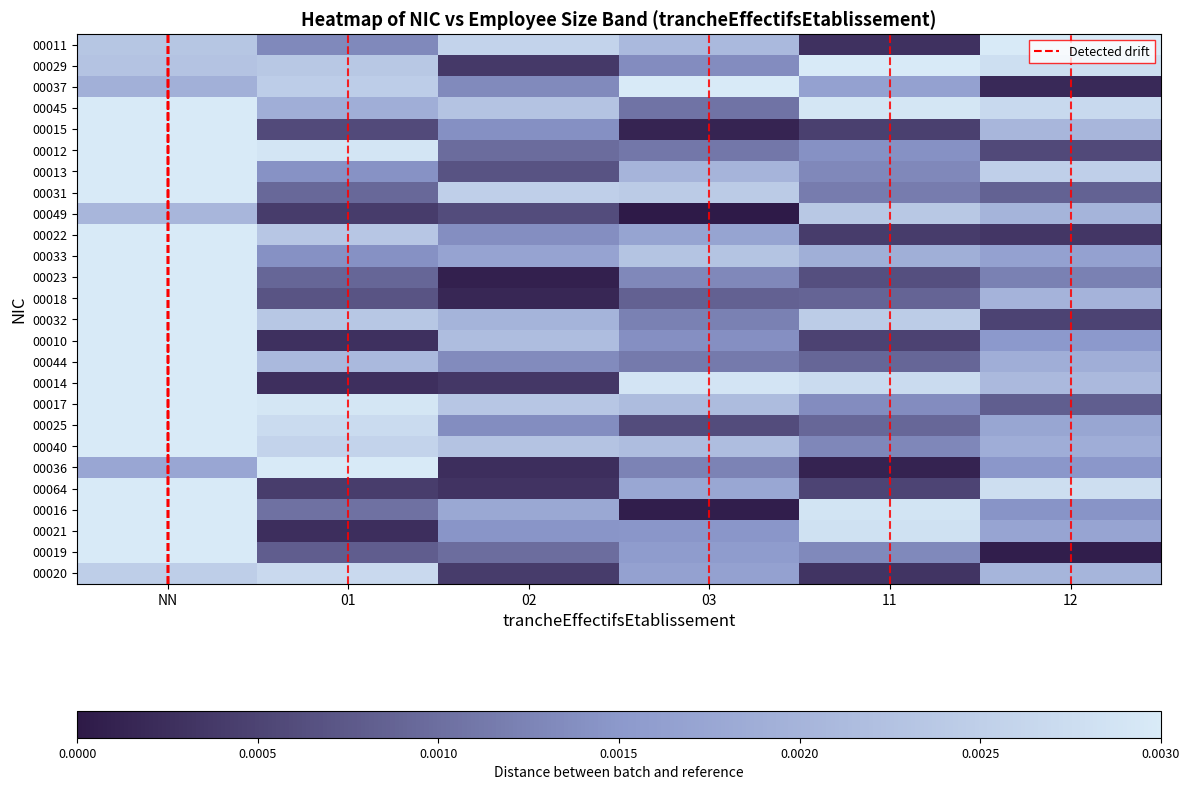

At which category is the sum across all series the highest?

NN